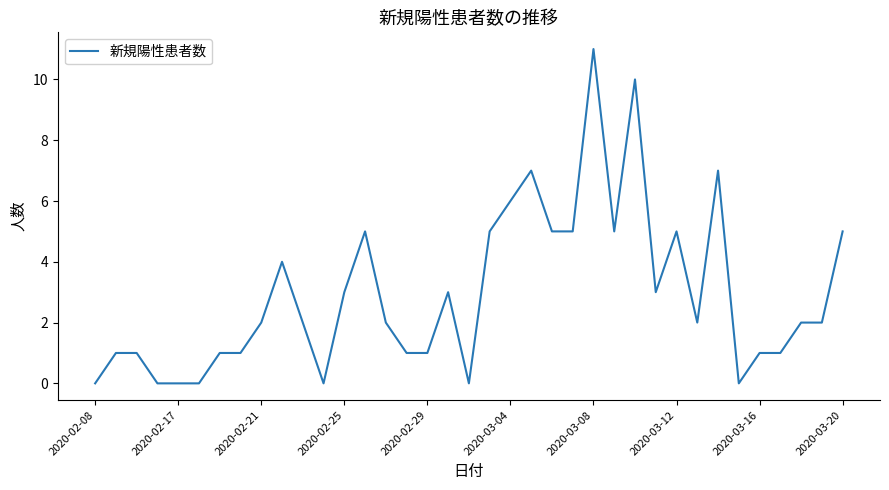

What is the maximum value shown in the chart?

11